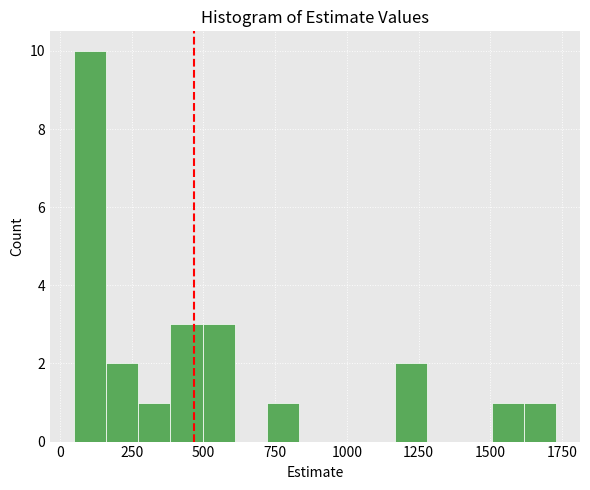

Around what value on the x-axis is the tallest bar? Give the approximate position of its centre, as read against the axis.

100